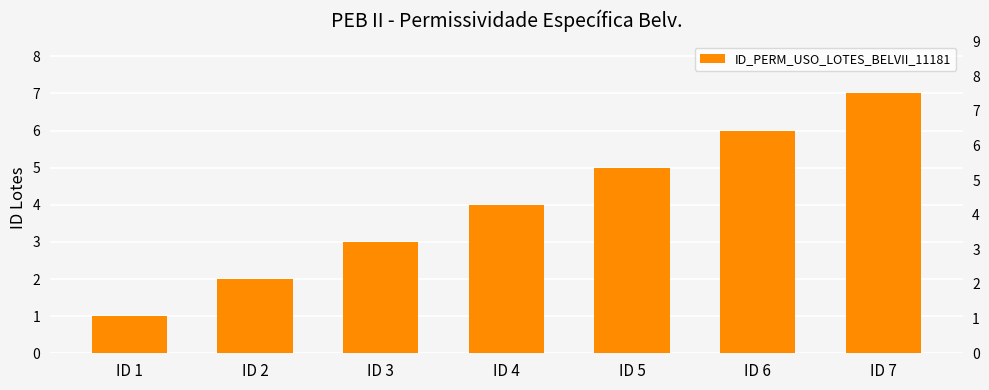

What is the average value?

4